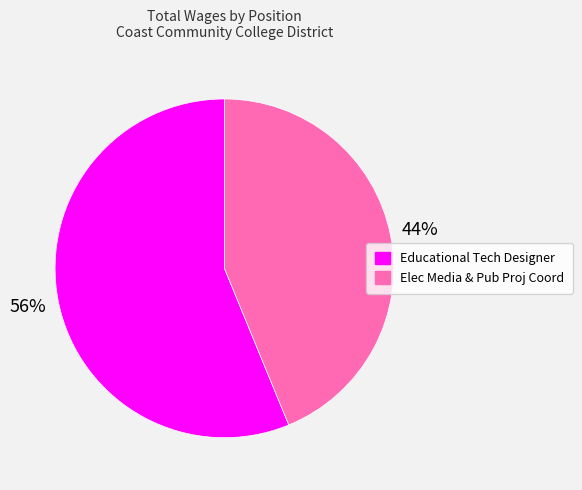

What is the ratio of the value at Educational Tech Designer to the value at Elec Media & Pub Proj Coord?

1.3